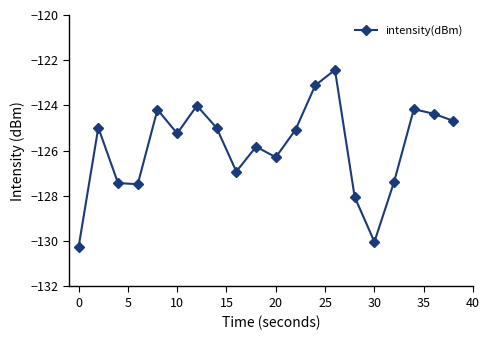

What is the maximum value shown in the chart?

-122.4